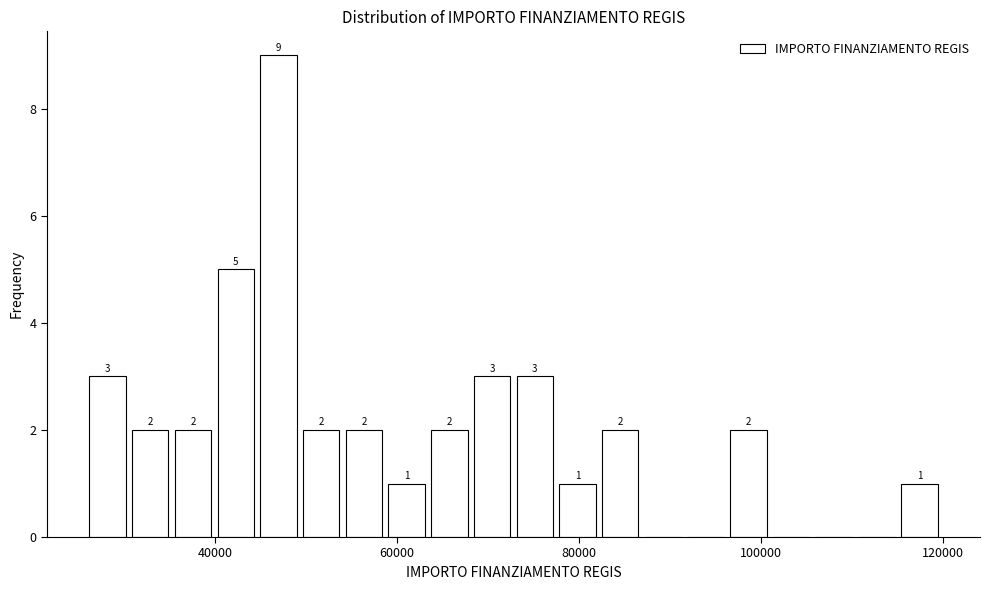

Read against the x-axis, roughly where is the centre of the tallest bar?

46000